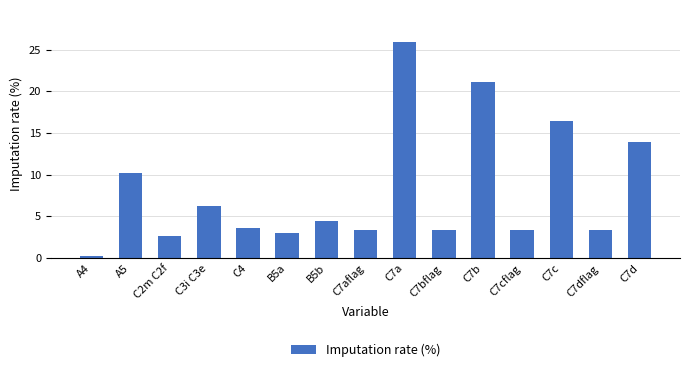

What value does the data have at C7aflag?

3.4